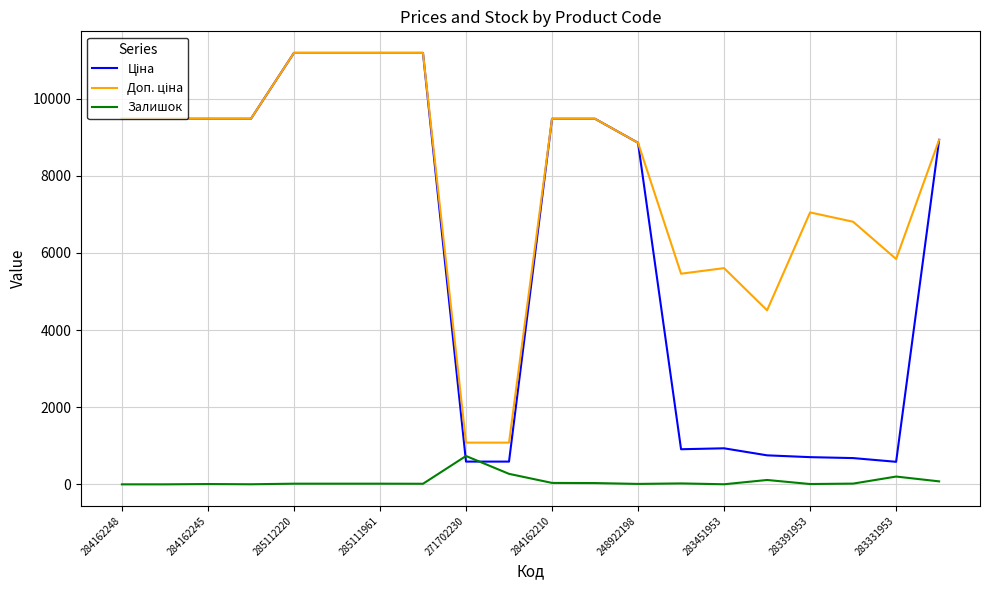

What is the lowest value of the Ціна series?

584.4